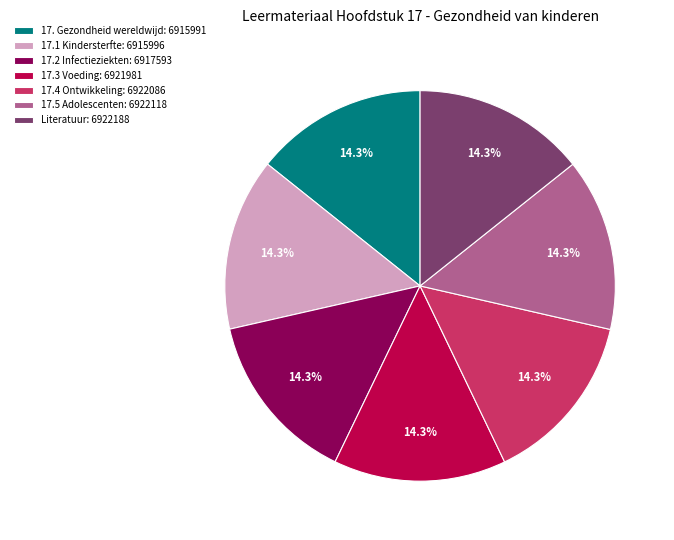

Is there a majority slice in this chart?

No